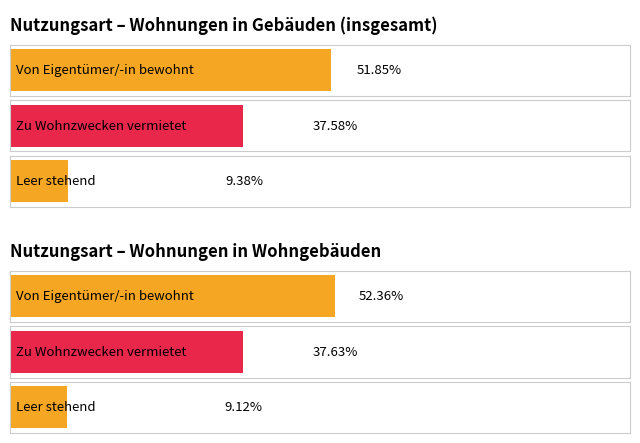

Where is Wohnungen in Wohngebäuden in % nearest to the value 30?

Zu Wohnzwecken vermietet